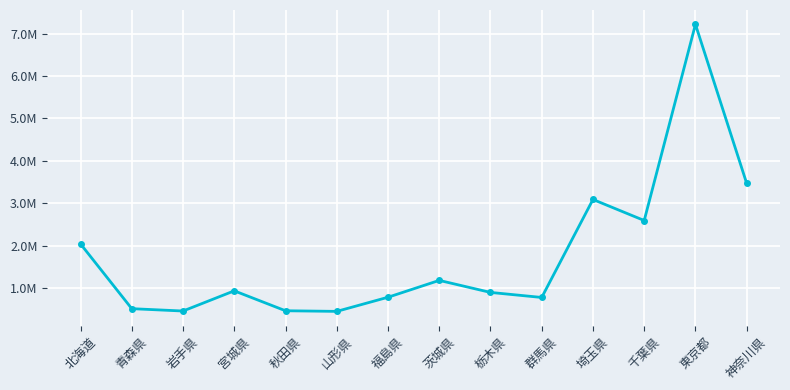

What is the maximum value shown in the chart?

7217843